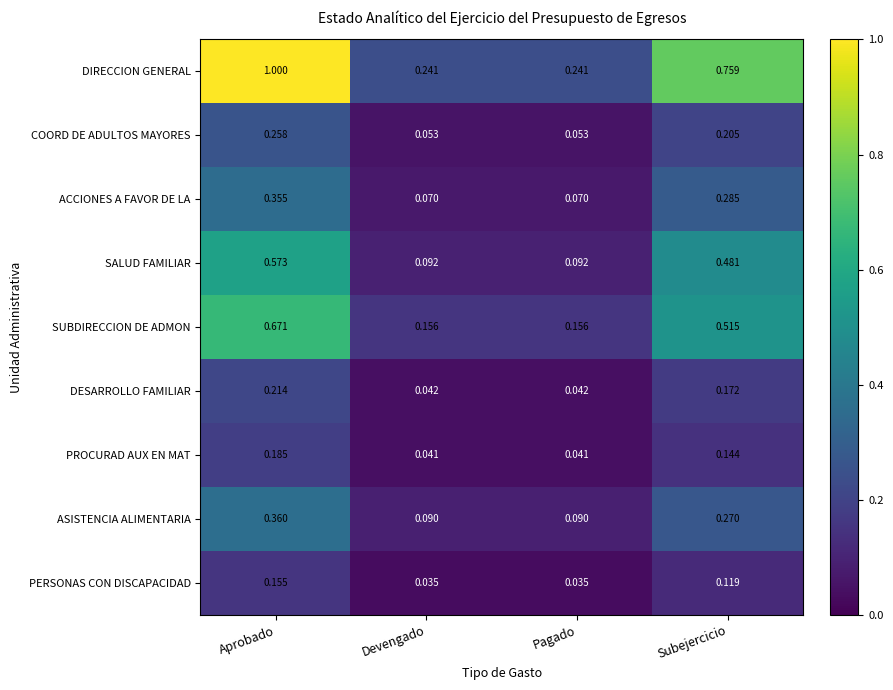

Count the number of categories in the chart.

4